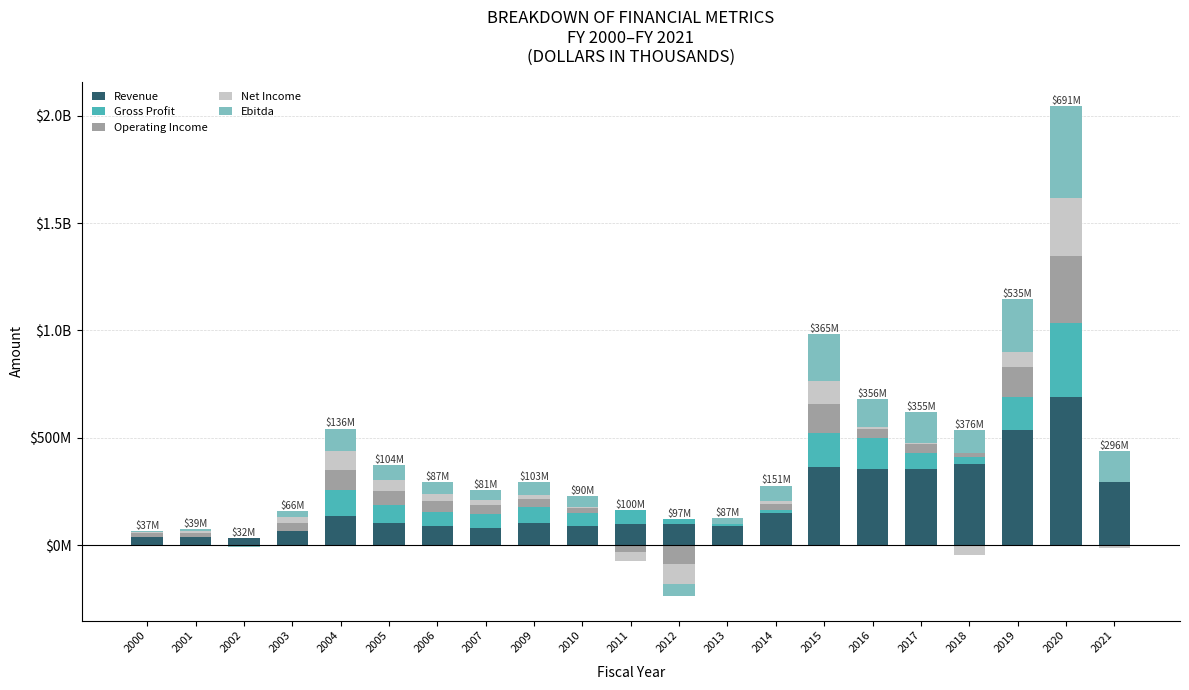

At which category is the sum across all series the highest?

2020